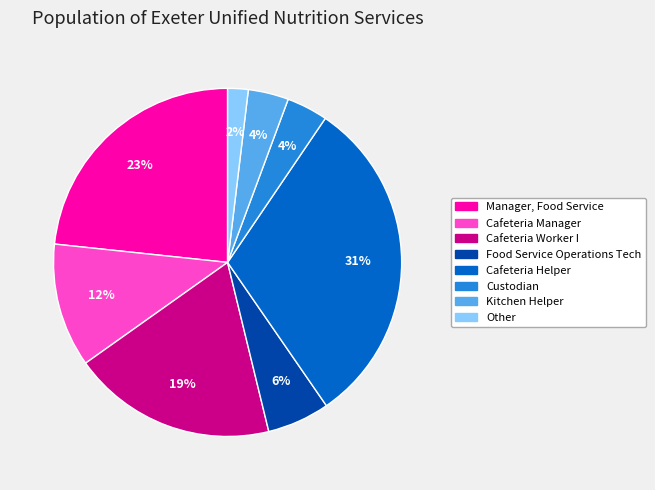

How many segments does this pie chart have?

8